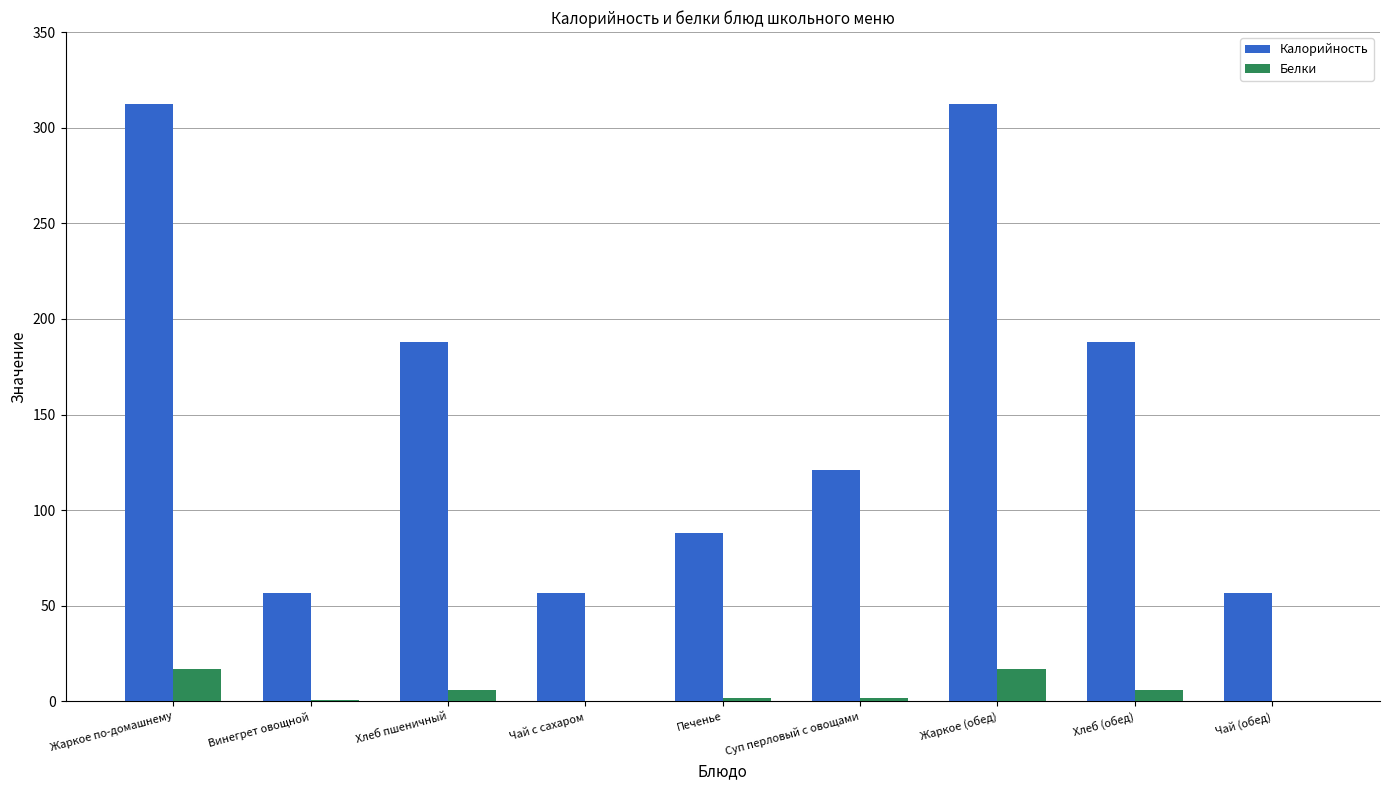

What is the total value across all series at Суп перловый с овощами?

123.0